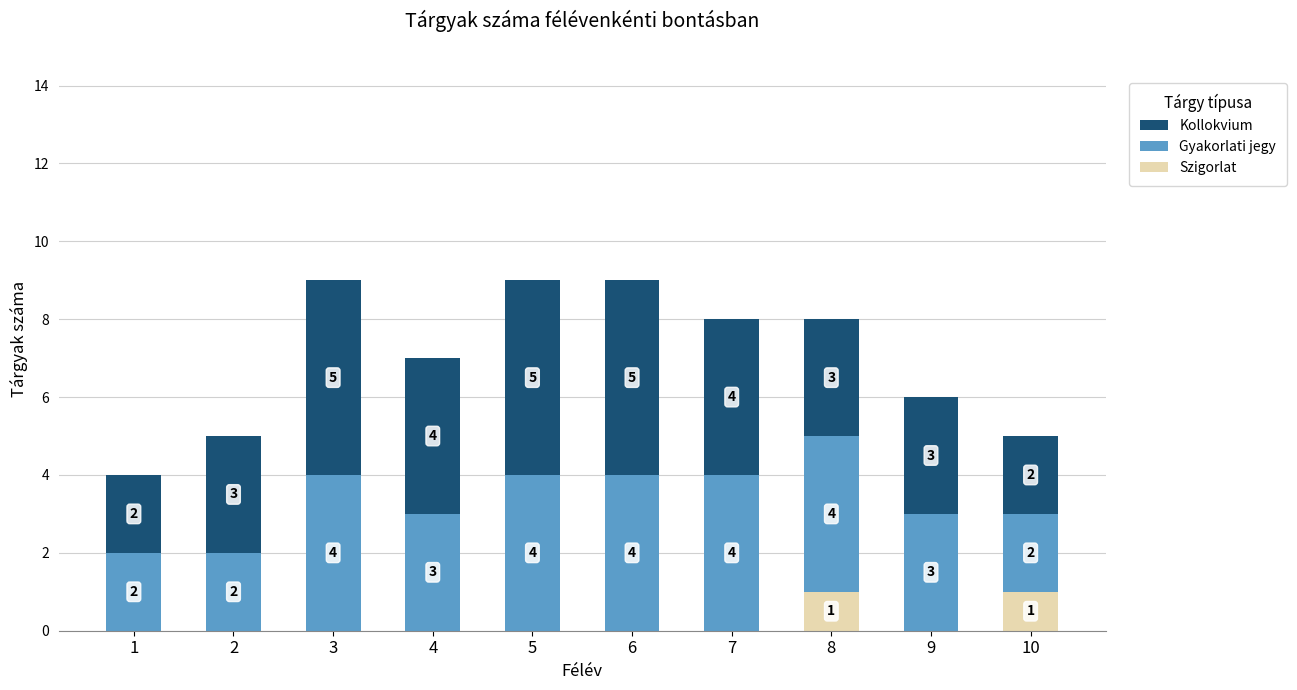

True or false: Szigorlat has a value of -1 at 6.

False